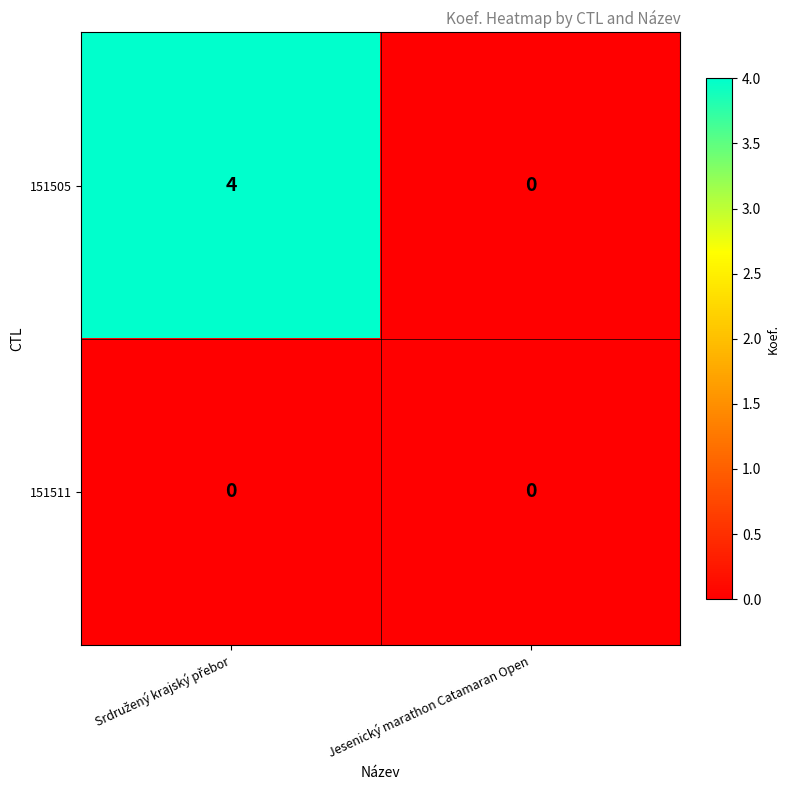

Rank the series by their maximum value, from lowest to highest.

151511, 151505